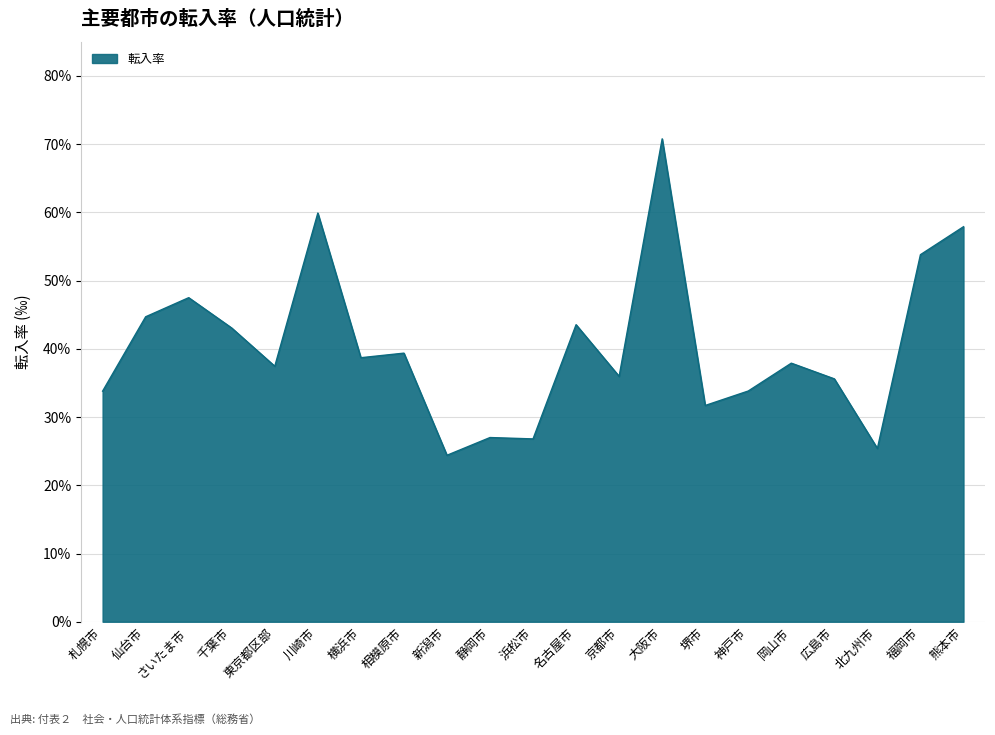

Is it true that the value at 岡山市 is 37.9?

True